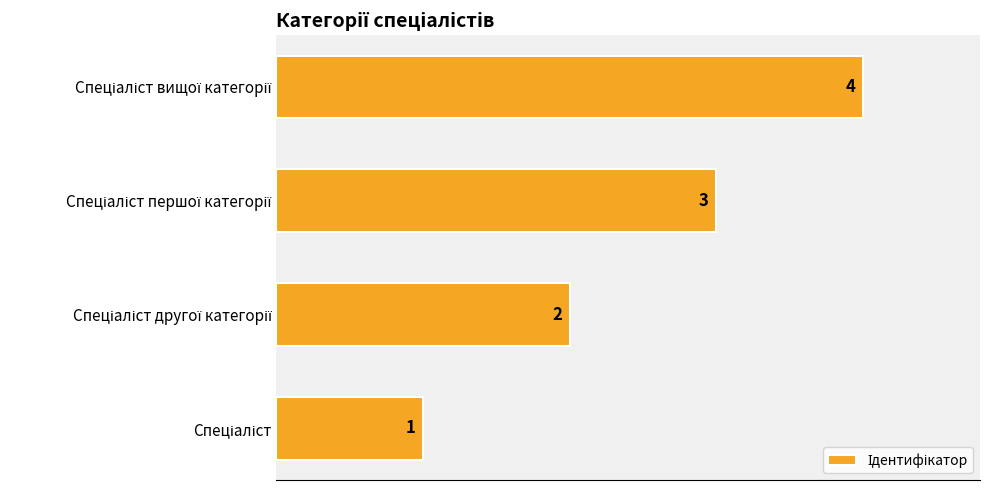

Count the values in the range 2 to 4.

3